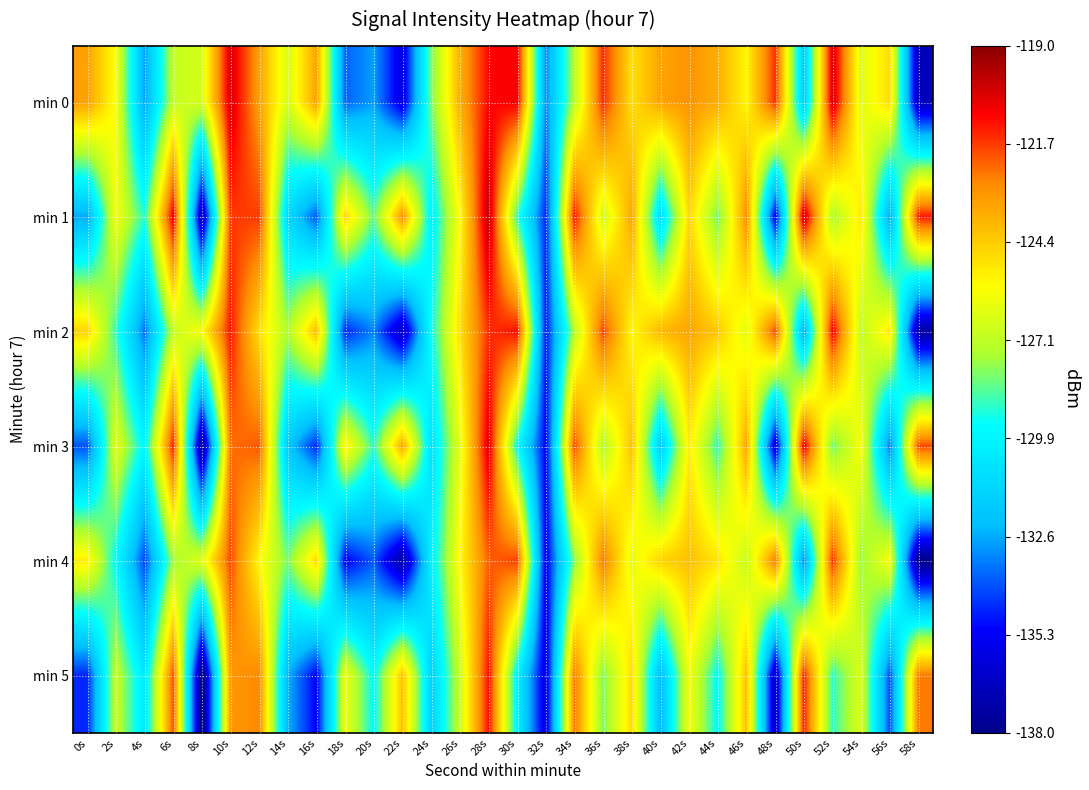

Reading left to right, extract all data points from this chart.

min 0: 0s=-123.3	2s=-125.8	4s=-132.8	6s=-127.0	8s=-126.6	10s=-120.3	12s=-123.4	14s=-126.6	16s=-123.4	18s=-133.7	20s=-132.7	22s=-135.9	24s=-128.2	26s=-123.7	28s=-121.0	30s=-120.8	32s=-133.1	34s=-127.2	36s=-121.5	38s=-124.9	40s=-123.4	42s=-123.0	44s=-123.7	46s=-125.5	48s=-121.6	50s=-131.8	52s=-120.2	54s=-126.4	56s=-124.8	58s=-136.8
min 1: 0s=-132.6	2s=-125.9	4s=-129.0	6s=-120.7	8s=-137.1	10s=-121.7	12s=-121.7	14s=-131.2	16s=-133.9	18s=-124.6	20s=-128.3	22s=-123.0	24s=-130.1	26s=-125.7	28s=-119.9	30s=-128.9	32s=-134.6	34s=-121.2	36s=-126.8	38s=-123.5	40s=-131.0	42s=-124.7	44s=-128.2	46s=-122.9	48s=-135.5	50s=-120.0	52s=-127.6	54s=-125.1	56s=-132.7	58s=-121.2
min 2: 0s=-124.6	2s=-128.9	4s=-133.5	6s=-127.0	8s=-125.7	10s=-121.2	12s=-124.9	14s=-127.5	16s=-124.0	18s=-134.6	20s=-133.1	22s=-136.8	24s=-129.3	26s=-124.9	28s=-121.6	30s=-121.1	32s=-134.8	34s=-127.3	36s=-121.9	38s=-125.6	40s=-123.9	42s=-123.5	44s=-124.3	46s=-126.3	48s=-121.9	50s=-132.6	52s=-120.9	54s=-127.1	56s=-125.1	58s=-137.5
min 3: 0s=-133.9	2s=-126.2	4s=-129.8	6s=-121.3	8s=-137.9	10s=-122.5	12s=-122.1	14s=-131.8	16s=-134.6	18s=-125.3	20s=-128.9	22s=-123.5	24s=-130.8	26s=-126.2	28s=-120.5	30s=-129.5	32s=-135.2	34s=-121.9	36s=-127.5	38s=-124.1	40s=-131.7	42s=-125.2	44s=-128.9	46s=-123.5	48s=-136.1	50s=-120.7	52s=-128.2	54s=-125.8	56s=-133.3	58s=-121.9
min 4: 0s=-125.2	2s=-129.6	4s=-134.1	6s=-127.7	8s=-126.3	10s=-121.9	12s=-125.6	14s=-128.1	16s=-124.7	18s=-135.2	20s=-133.8	22s=-137.5	24s=-130.0	26s=-125.6	28s=-122.2	30s=-121.8	32s=-135.5	34s=-128.0	36s=-122.6	38s=-126.2	40s=-124.6	42s=-124.1	44s=-125.0	46s=-127.0	48s=-122.6	50s=-133.2	52s=-121.6	54s=-127.8	56s=-125.8	58s=-138.1
min 5: 0s=-134.6	2s=-126.9	4s=-130.5	6s=-122.0	8s=-138.6	10s=-123.1	12s=-122.8	14s=-132.5	16s=-135.2	18s=-126.0	20s=-129.6	22s=-124.1	24s=-131.5	26s=-126.9	28s=-121.1	30s=-130.0	32s=-135.9	34s=-122.6	36s=-128.1	38s=-124.8	40s=-132.3	42s=-125.9	44s=-129.6	46s=-124.1	48s=-136.8	50s=-121.3	52s=-128.9	54s=-126.5	56s=-134.0	58s=-122.6